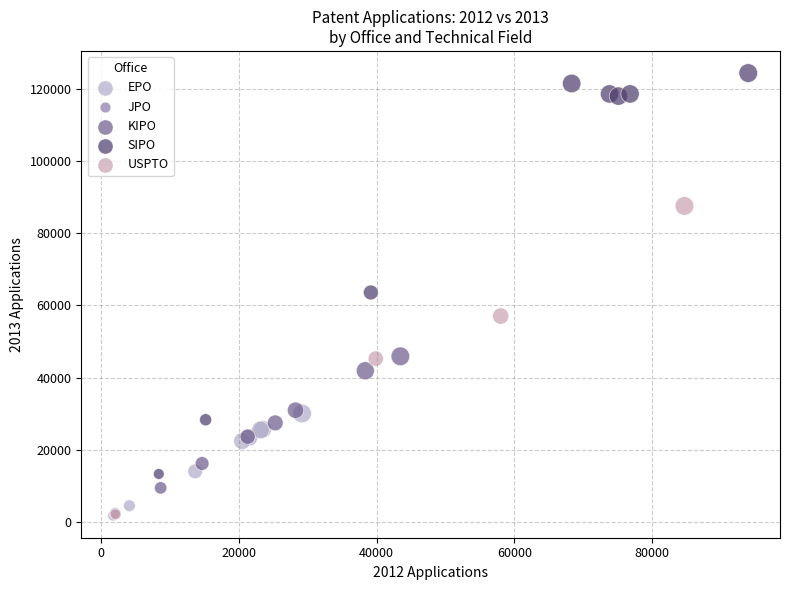

Which series has the largest Y range (max minus min)?

SIPO